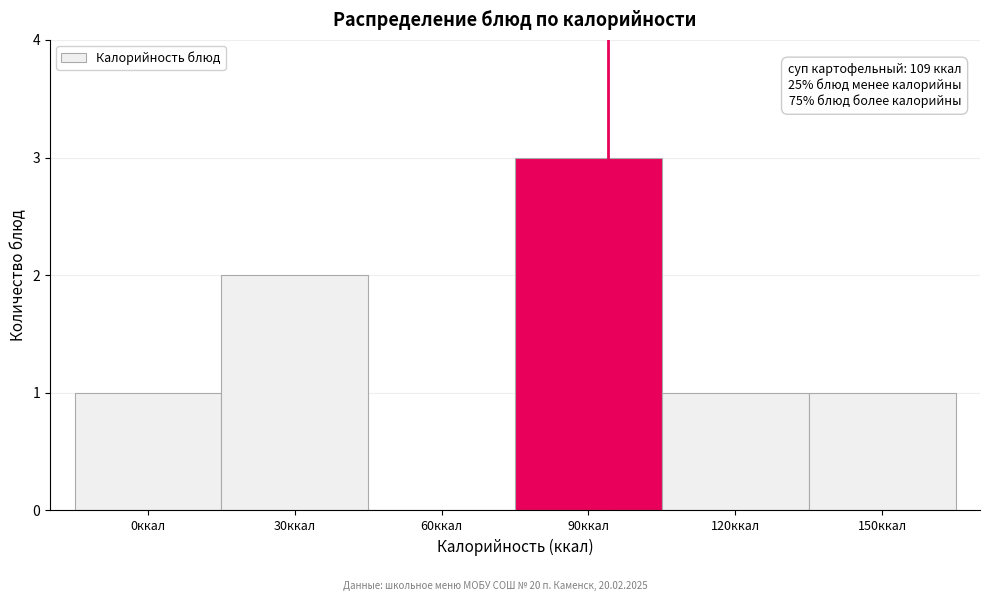

Reading left to right, list all the values displayed in this chart.

0ккал=1	30ккал=2	60ккал=0	90ккал=3	120ккал=1	150ккал=1